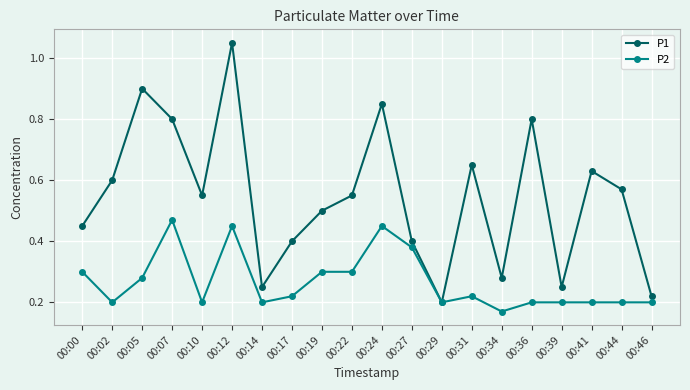

How many categories are shown in the chart?

20